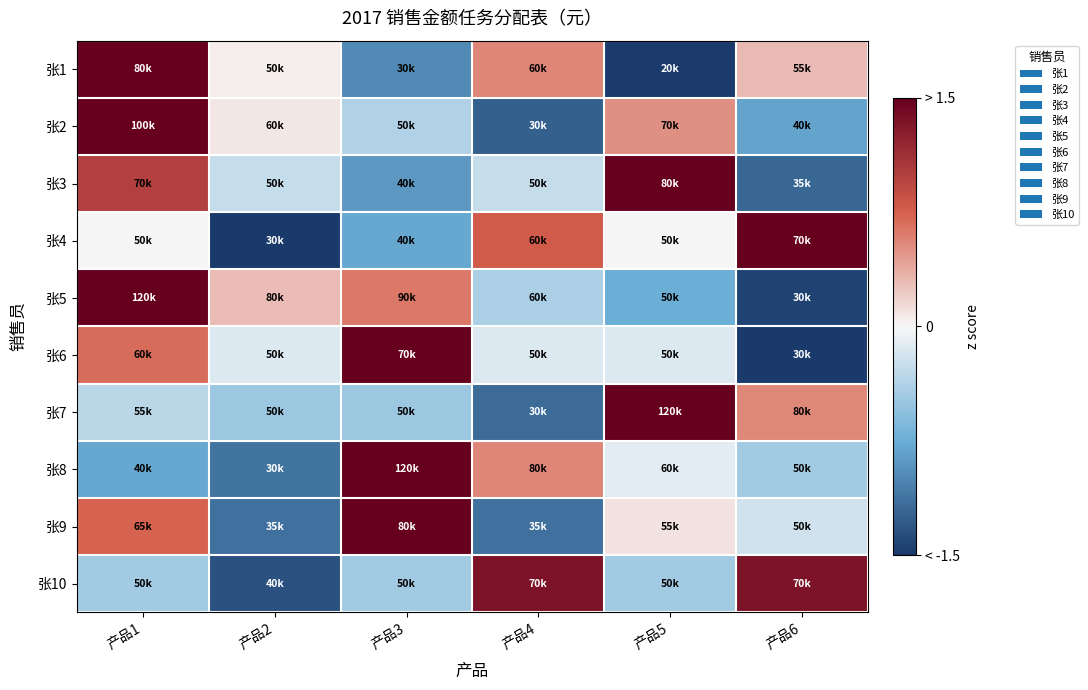

Between 产品5 and 产品4, which is larger?

产品4